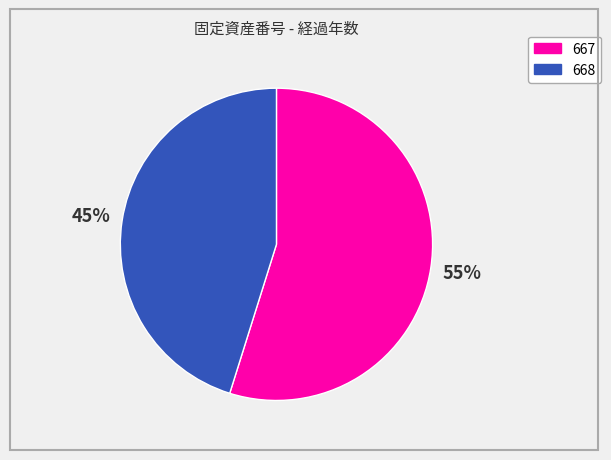

How many slices are in this pie chart?

2